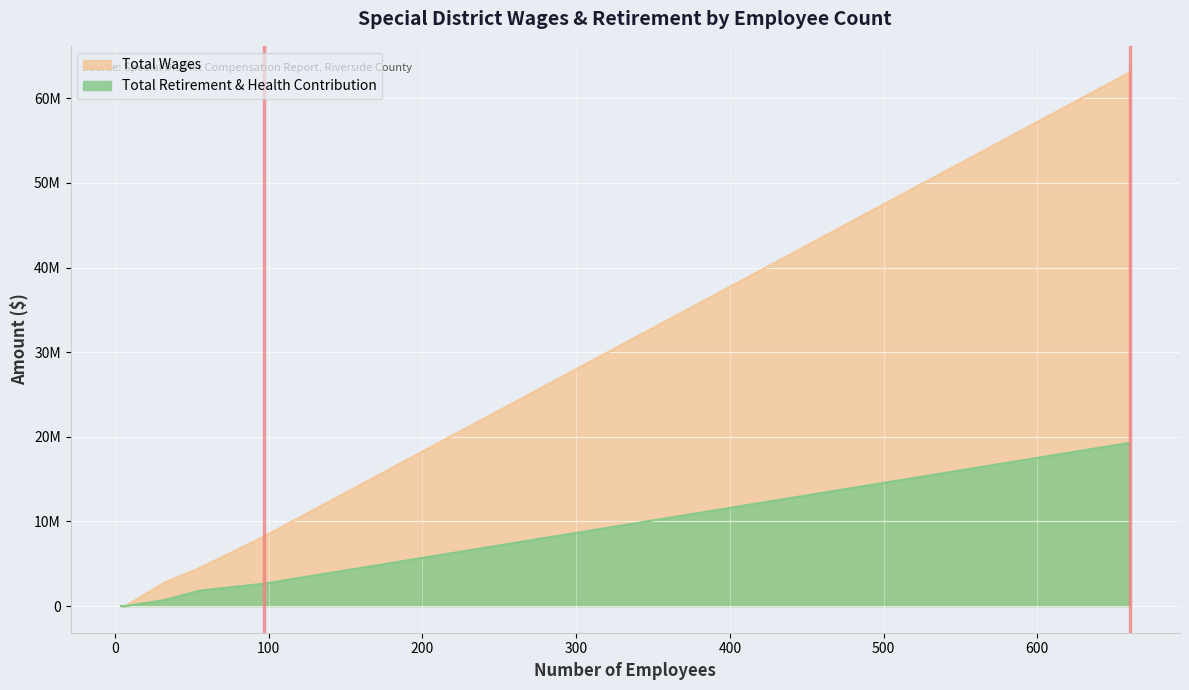

Reading left to right, transcribe all the data shown in this chart.

Total Wages: Eastern Municipal Water District=63048212	Desert Water Agency=8213796	Mission Springs Water District=4481264	Rubidoux Community Services District=2739913	East Valley Reclamation Authority=1200	Coachella/Indio Waste Transfer Station=0
Total Retirement & Health Contribution: Eastern Municipal Water District=19281916	Desert Water Agency=2641825	Mission Springs Water District=1813403	Rubidoux Community Services District=691418	East Valley Reclamation Authority=0	Coachella/Indio Waste Transfer Station=0